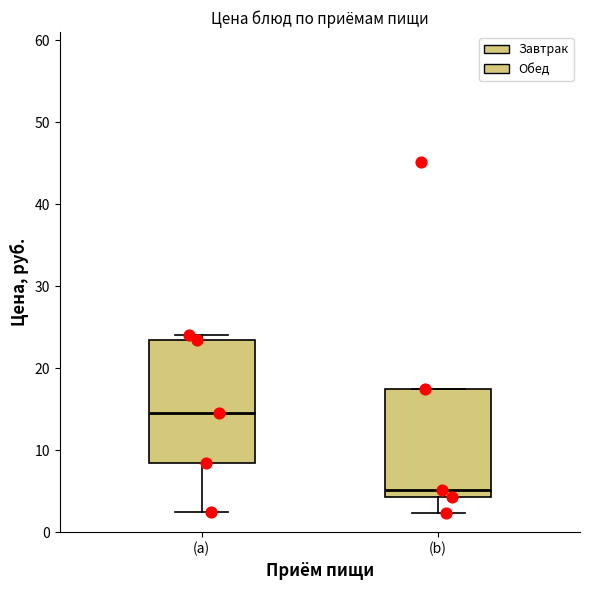

Which box's median line is the highest?

(a)